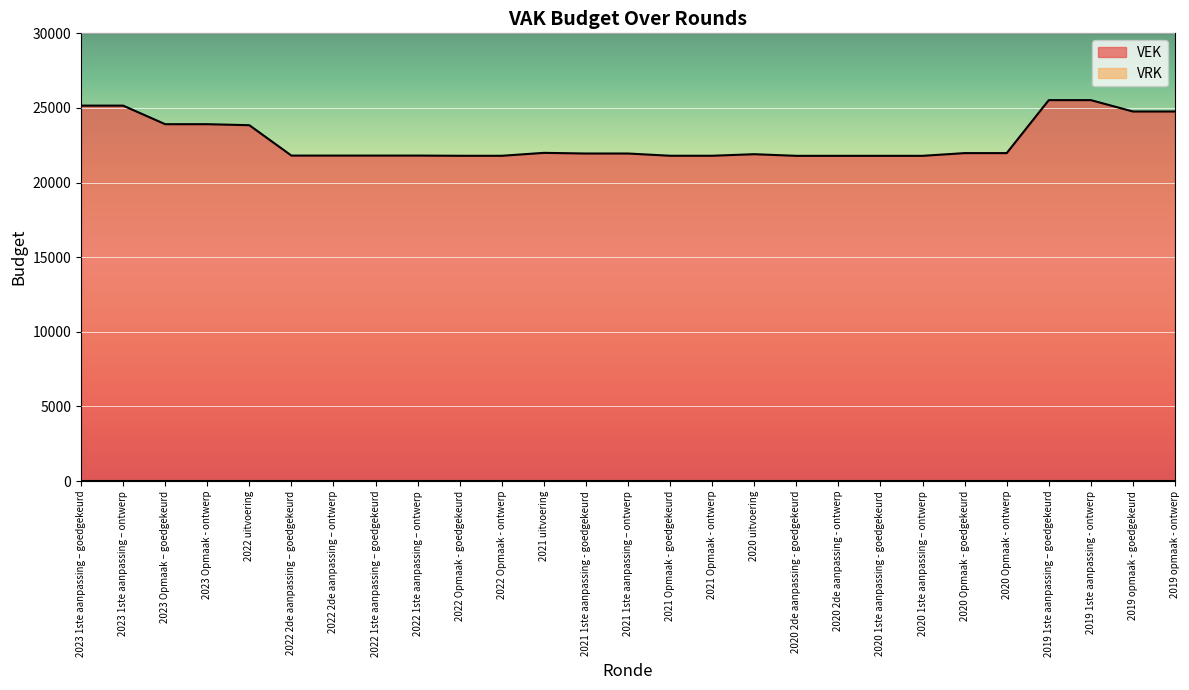

What is the minimum value shown in the chart?

0